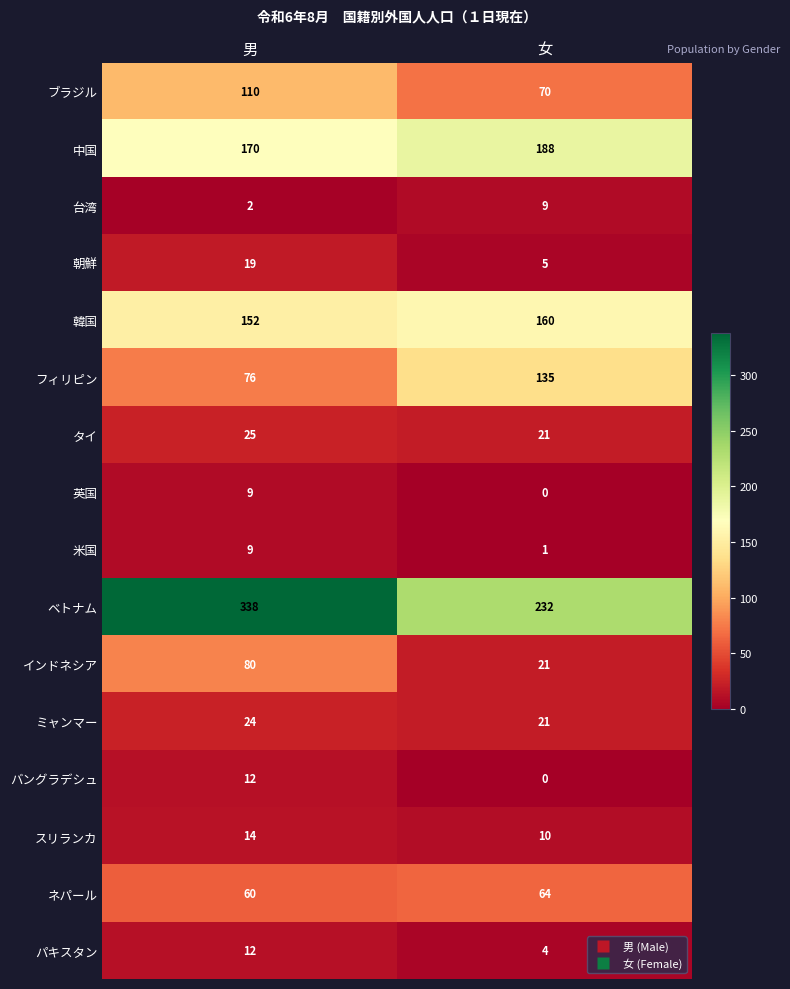

List the labels in order of 朝鮮 value, smallest first.

女, 男